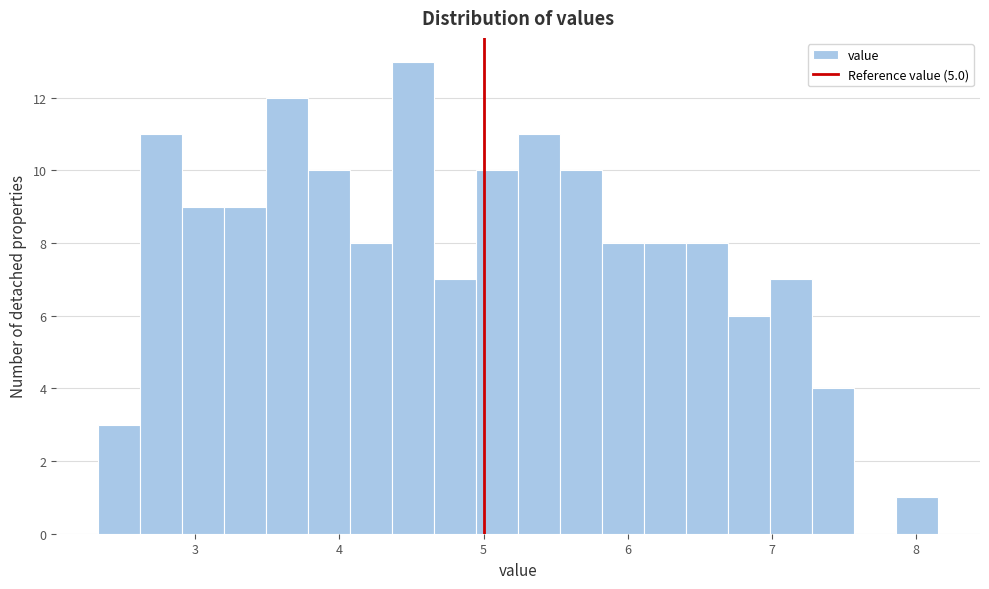

Around what value on the x-axis is the tallest bar? Give the approximate position of its centre, as read against the axis.

4.5